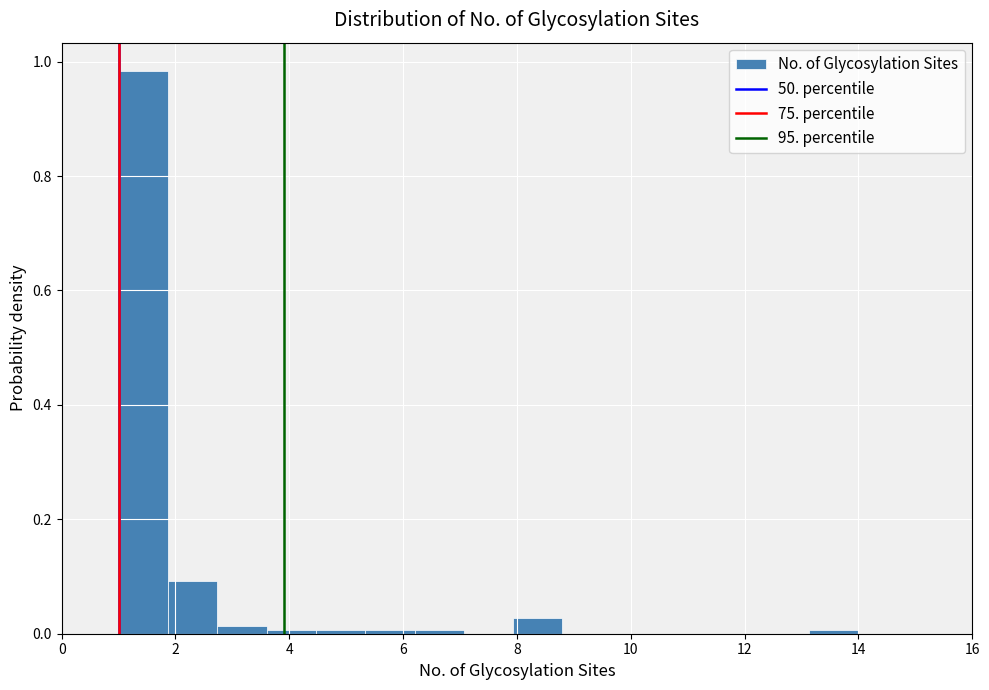

Reading left to right, transcribe this chart: for each bar, give the range it covers on the x-axis and its height. Neither the bar edges nor the heights are printed on the chart, so give them approximately, as read against the axes.

1.0 to 1.8: 0.98
1.8 to 2.8: 0.10
2.8 to 3.6: under 0.02
3.6 to 4.4: under 0.02
4.4 to 5.4: under 0.02
5.4 to 6.2: under 0.02
6.2 to 7.0: under 0.02
7.0 to 8.0: 0
8.0 to 8.8: 0.02
8.8 to 9.6: 0
9.6 to 10.6: 0
10.6 to 11.4: 0
11.4 to 12.2: 0
12.2 to 13.2: 0
13.2 to 14.0: under 0.02